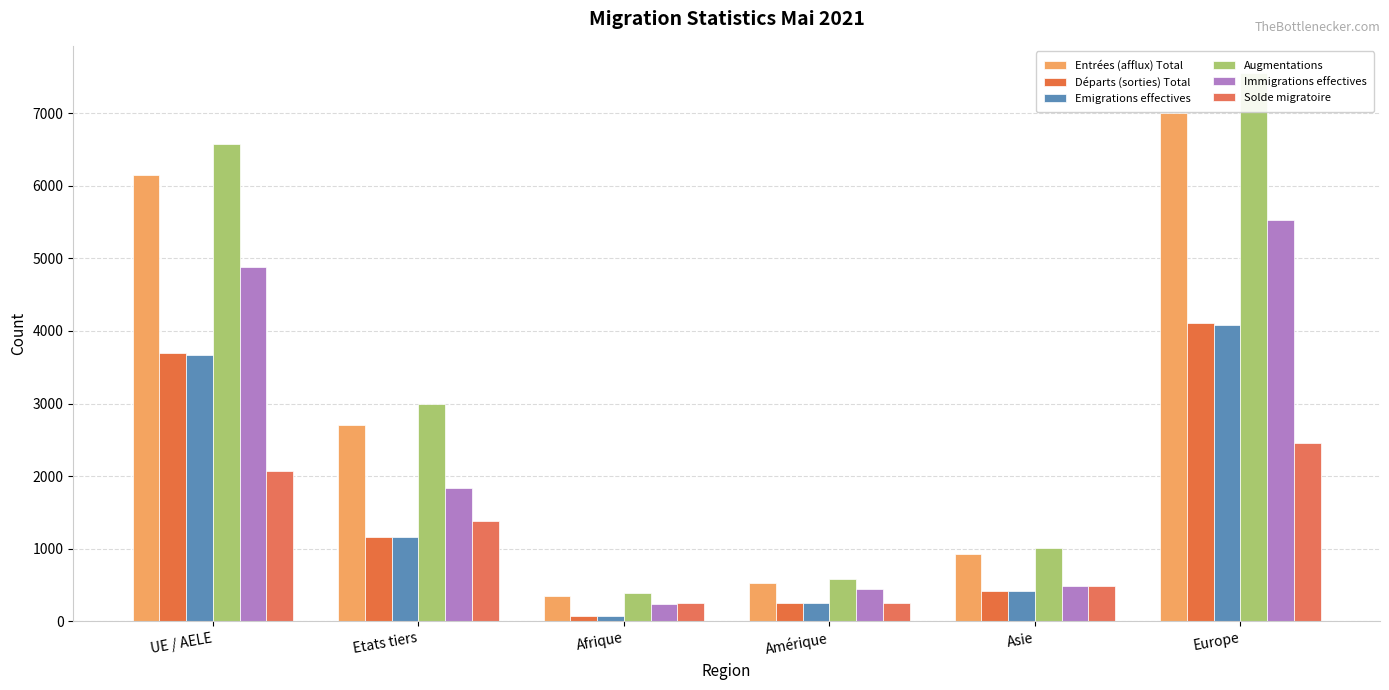

The Départs (sorties) Total series shows 417 at Asie. True or false?

True